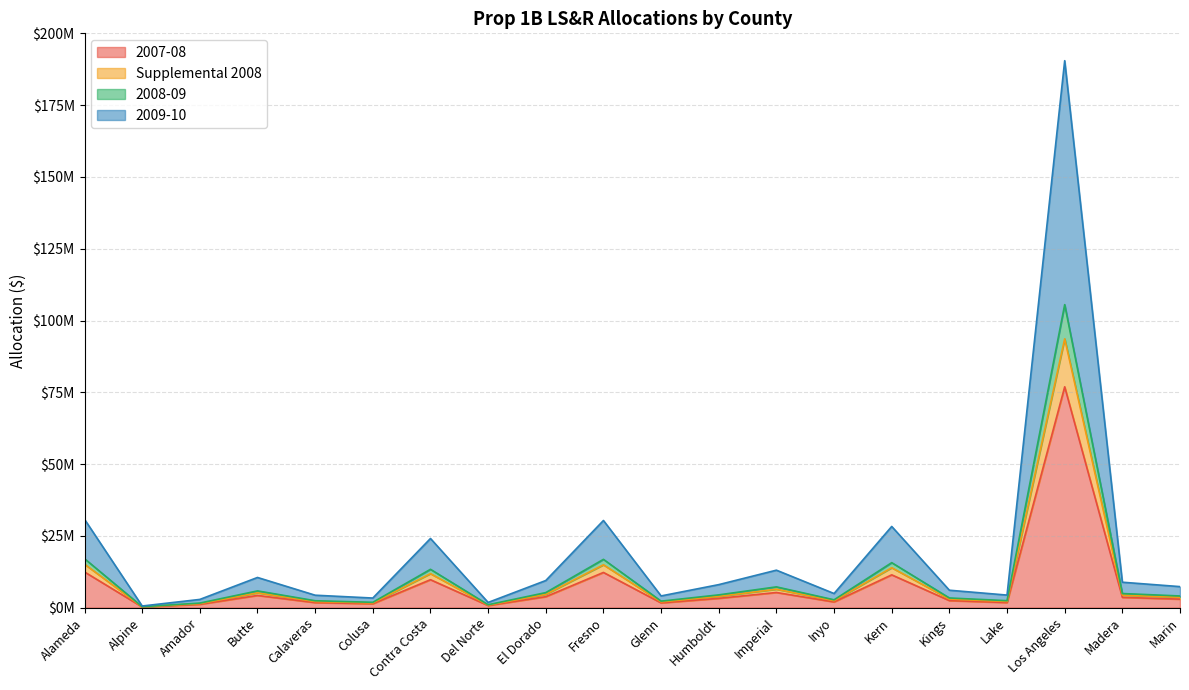

How many lines are shown in the chart?

4